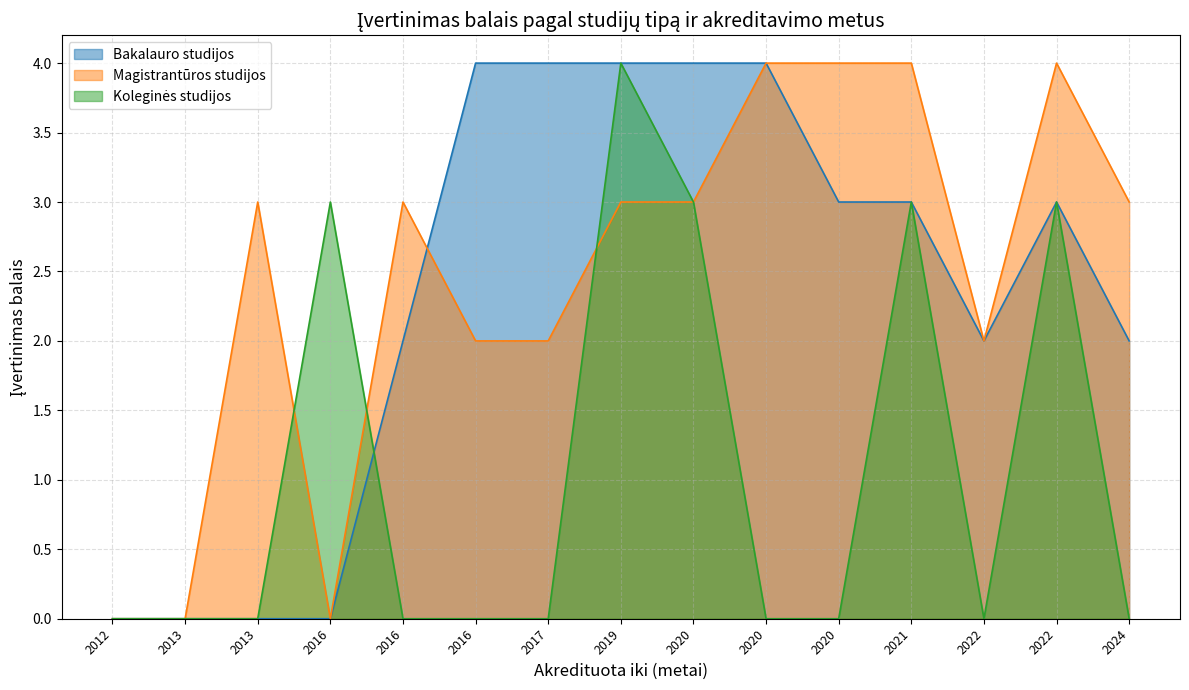

Is it true that Bakalauro studijos equals 5 at 2022?

False